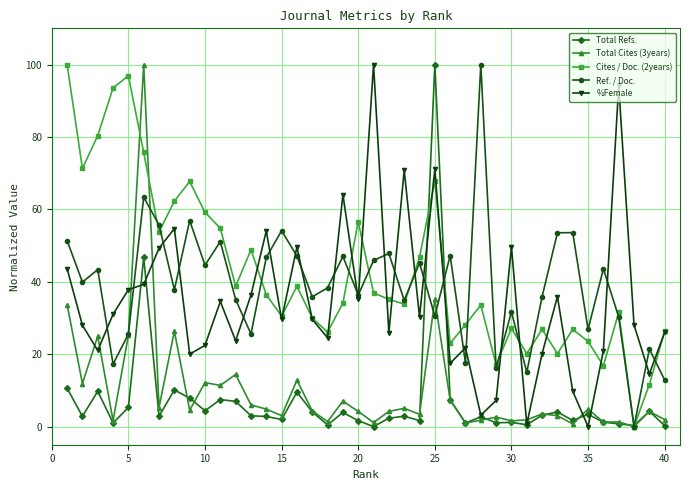

True or false: Total Refs. has more than 0 points higher than both neighbors.

True